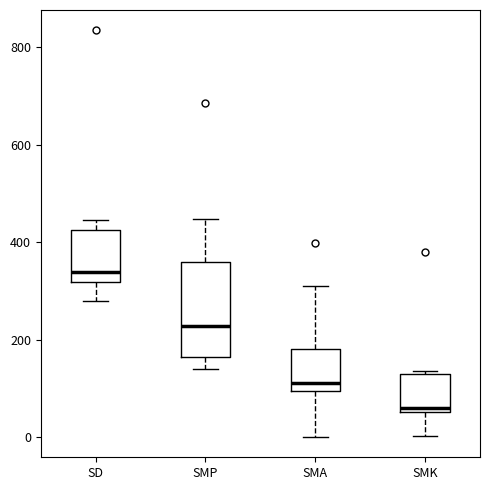

Which box has the lowest median line?

SMK